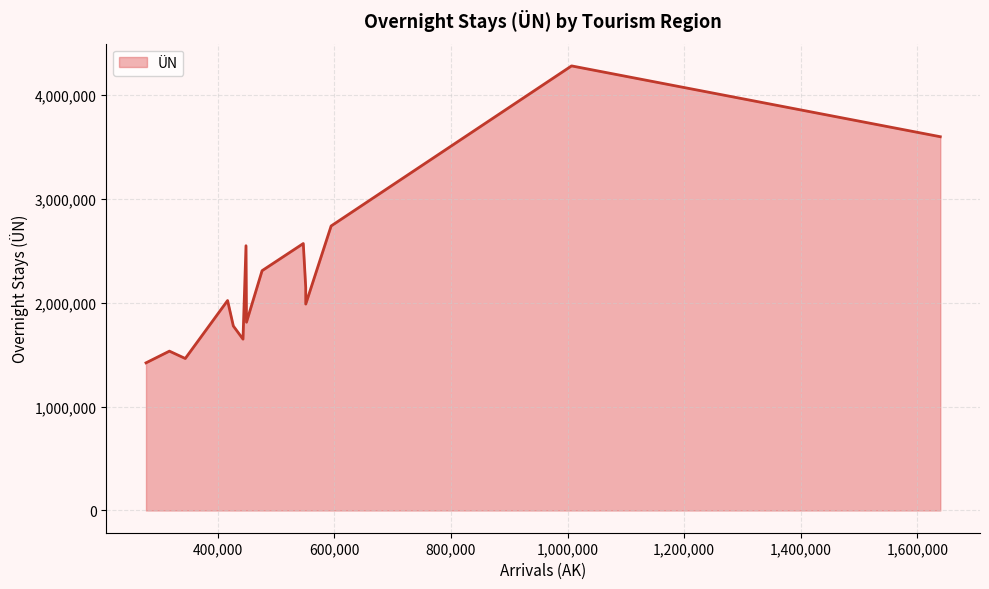

What is the minimum value shown in the chart?

1420976